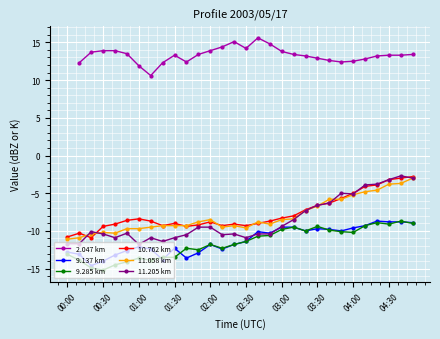

What is the highest value of the 10.762 km series?

-2.8